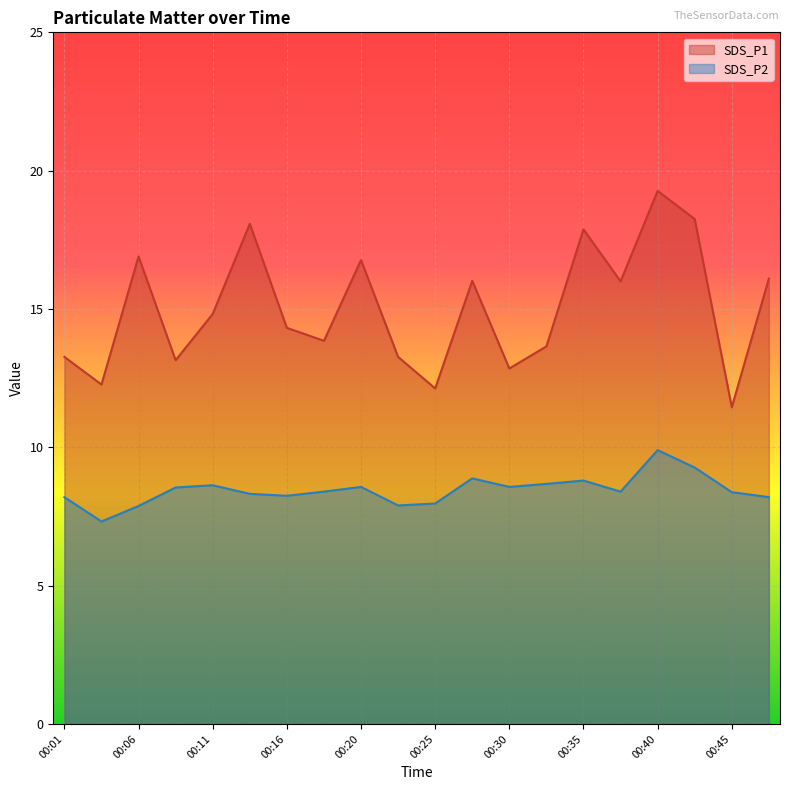

How many series are shown in this chart?

2